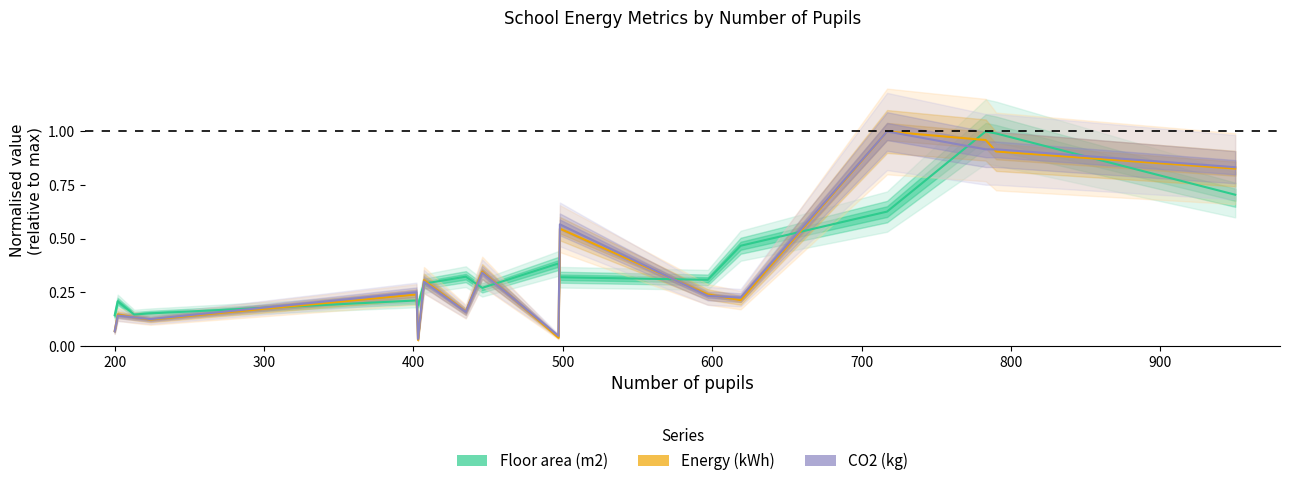

Reading right to left, transcribe all the data shown in this chart.

Floor area (m2): 950=0.7	790=1.0	783=1.0	717=0.6	619=0.5	597=0.3	498=0.3	497=0.4	446=0.3	435=0.3	407=0.3	403=0.2	402=0.2	224=0.2	213=0.1	202=0.2	200=0.1
Energy (kWh): 950=0.8	790=0.9	783=1.0	717=1.0	619=0.2	597=0.2	498=0.5	497=0.0	446=0.3	435=0.2	407=0.3	403=0.0	402=0.2	224=0.1	213=0.1	202=0.1	200=0.1
CO2 (kg): 950=0.8	790=0.9	783=0.9	717=1.0	619=0.2	597=0.2	498=0.6	497=0.0	446=0.3	435=0.2	407=0.3	403=0.0	402=0.2	224=0.1	213=0.1	202=0.1	200=0.1